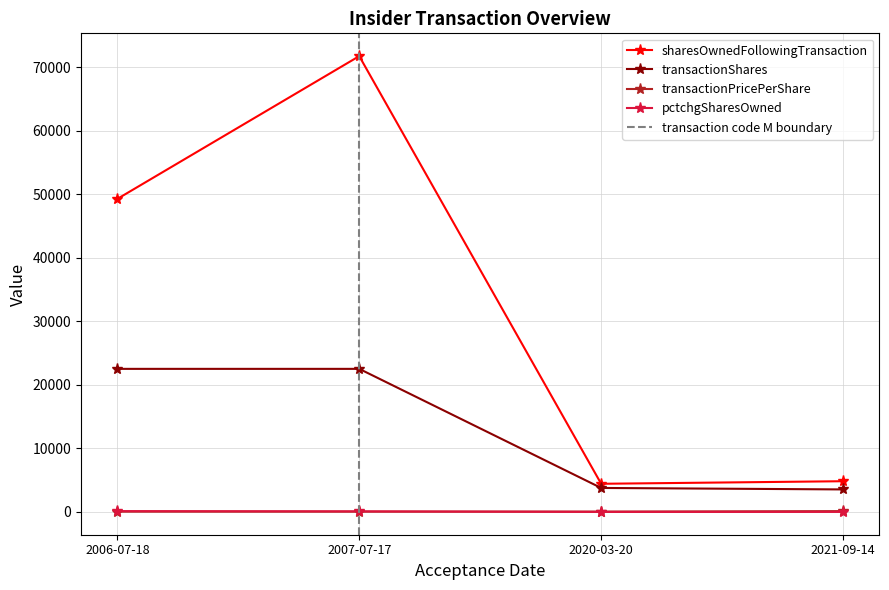

In pctchgSharesOwned, how many points are lower than both neighbors (excluding endpoints)?

1